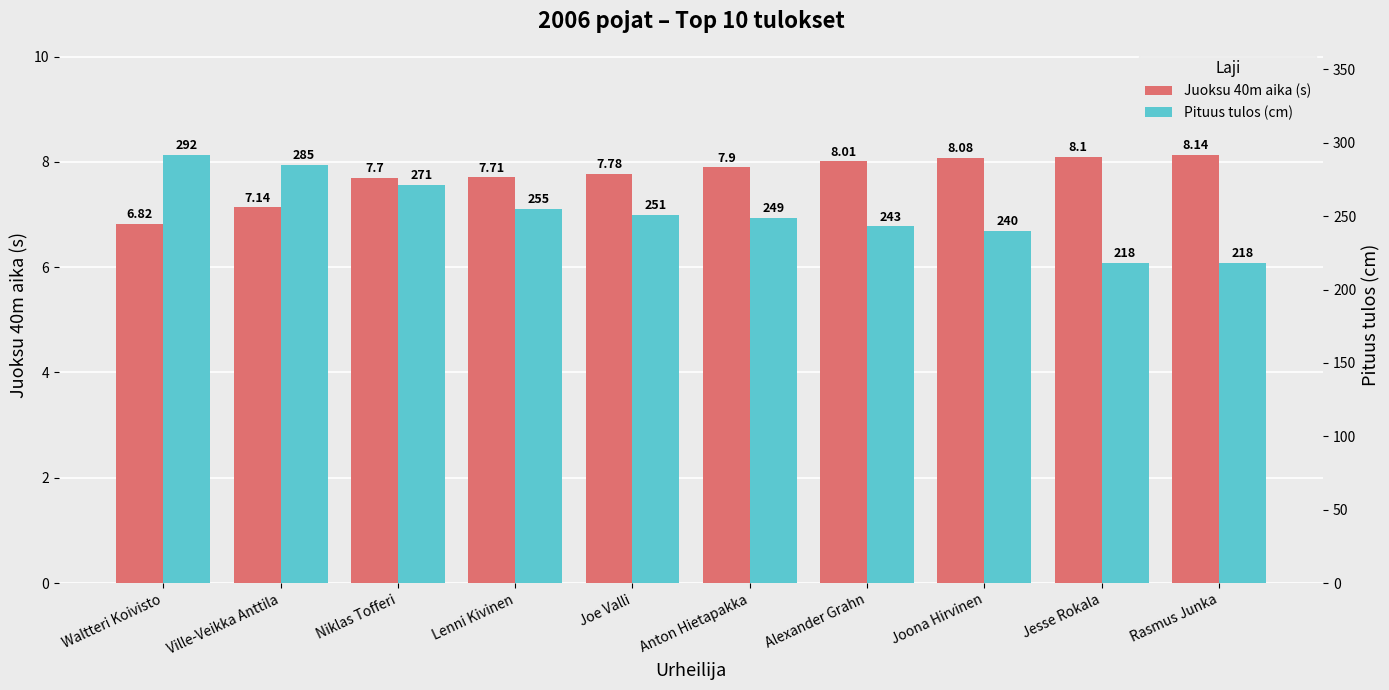

Which series has the largest total across all categories?

Pituus tulos (cm)